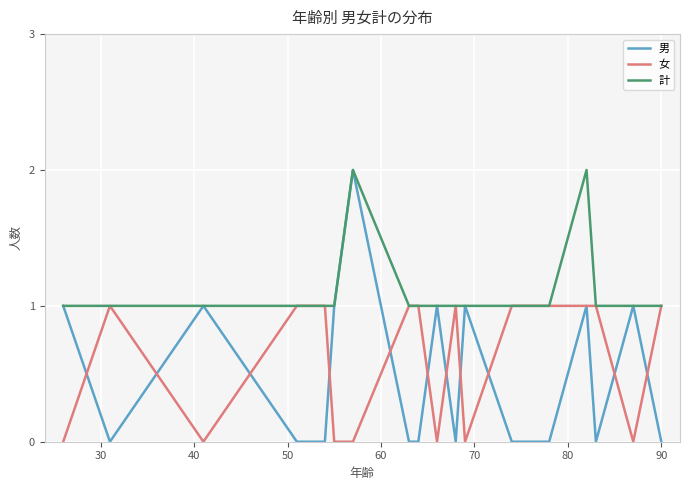

Which series has the widest spread of values?

男